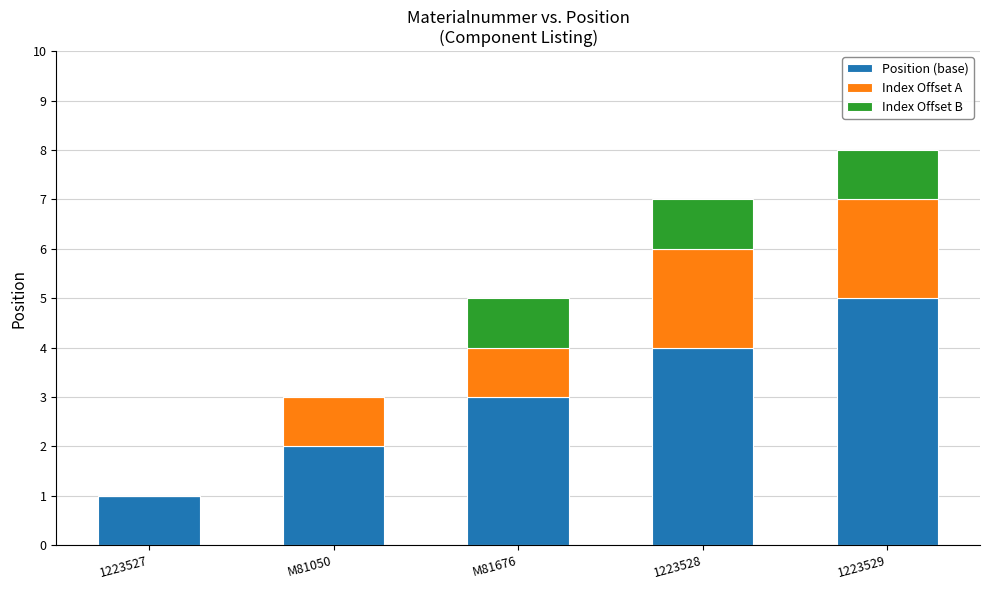

What is the highest value of the Position (base) series?

5